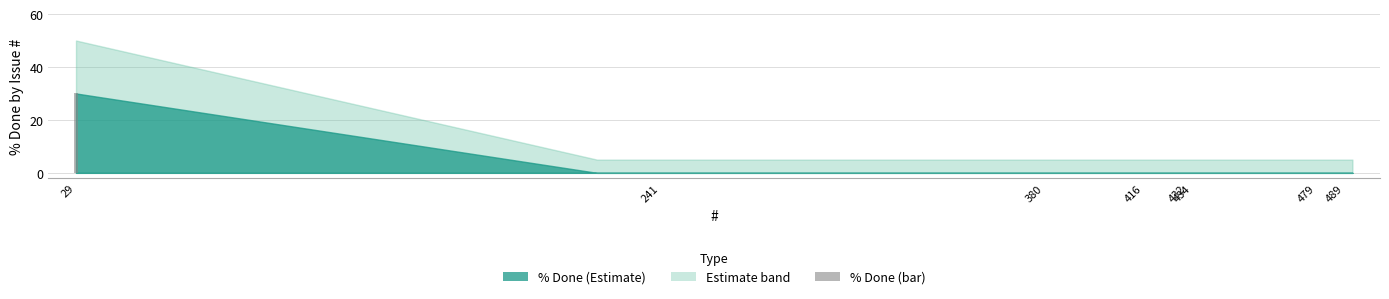

What is the maximum value shown in the chart?

30